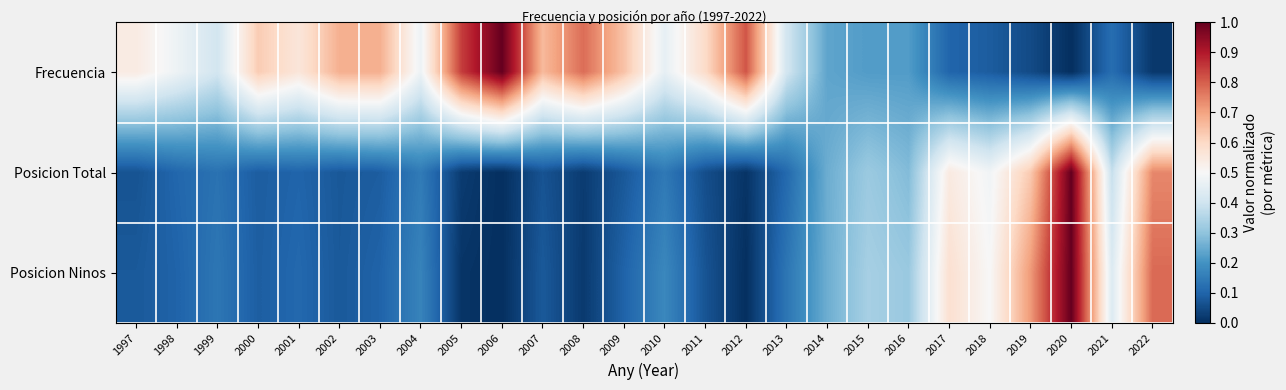

How many data points does each series have?

26